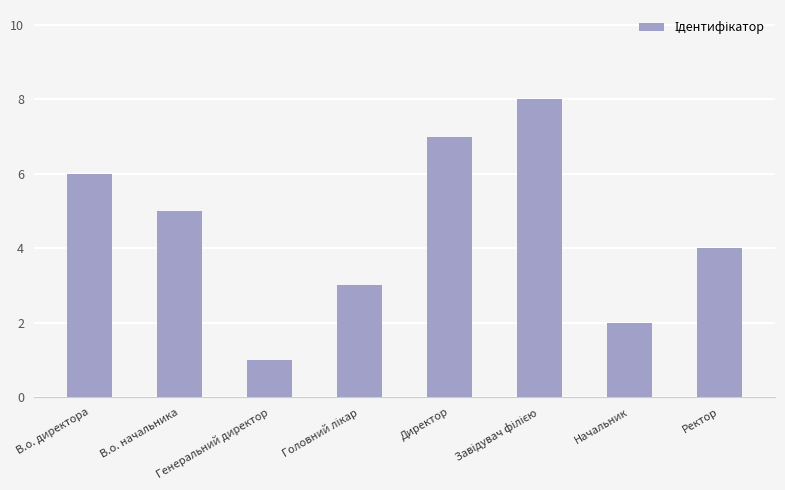

What is the label of the 5th bar from the left?

Директор